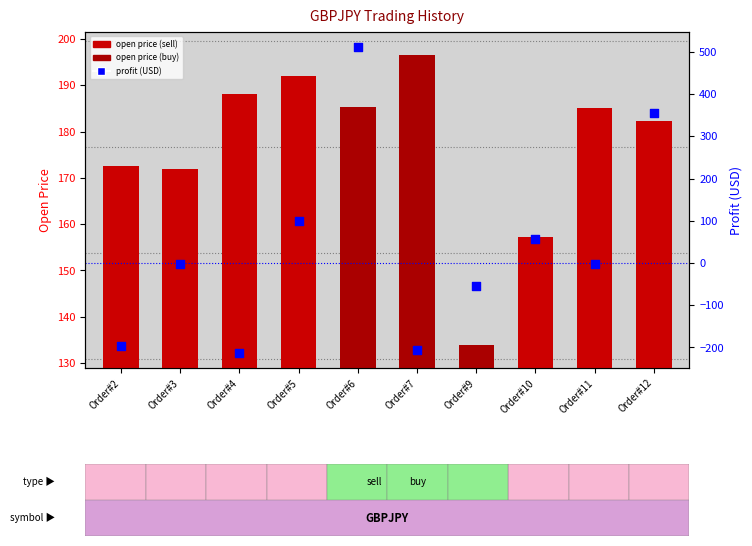

At how many categories does at least one series exceed 101?

10